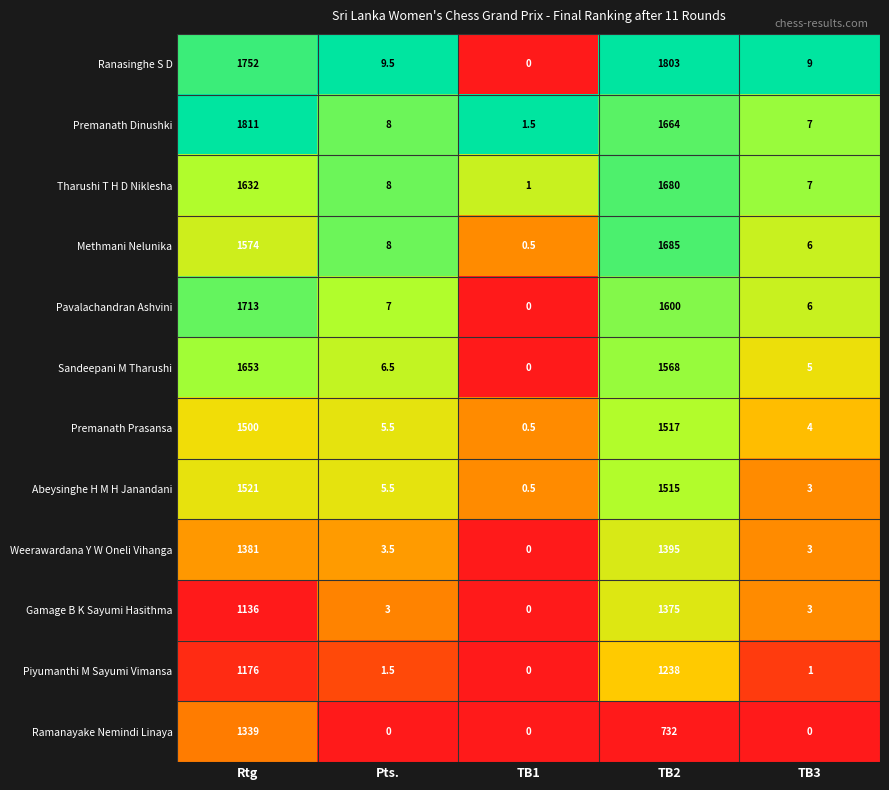

At TB2, list the series in order from smallest to largest.

Ramanayake Nemindi Linaya, Piyumanthi M Sayumi Vimansa, Gamage B K Sayumi Hasithma, Weerawardana Y W Oneli Vihanga, Abeysinghe H M H Janandani, Premanath Prasansa, Sandeepani M Tharushi, Pavalachandran Ashvini, Premanath Dinushki, Tharushi T H D Niklesha, Methmani Nelunika, Ranasinghe S D